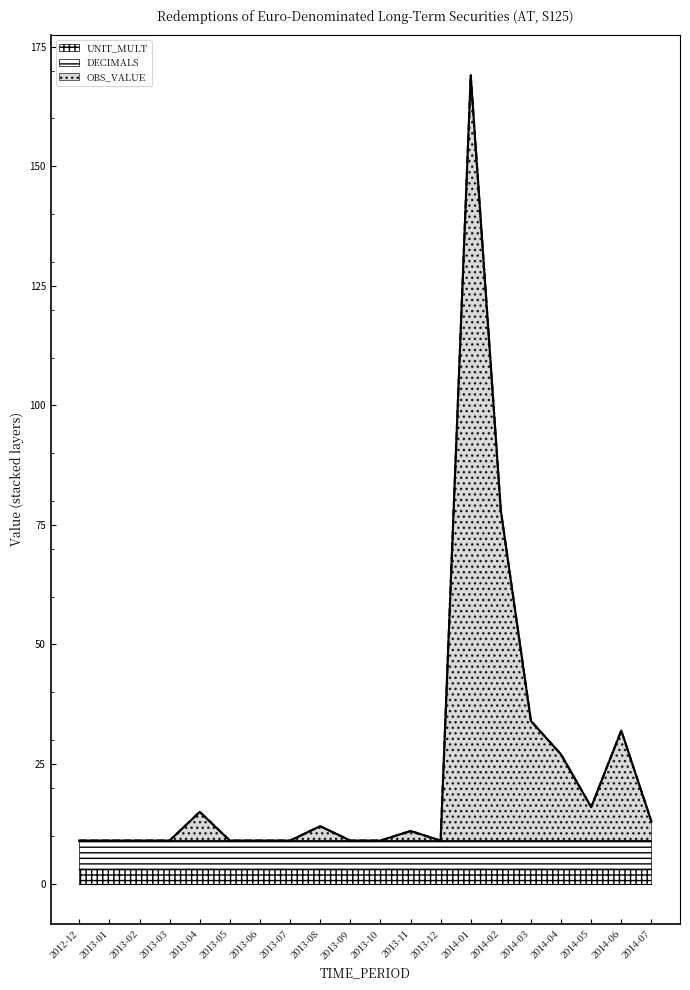

What is the value of the DECIMALS point at the 12th from the left?

3